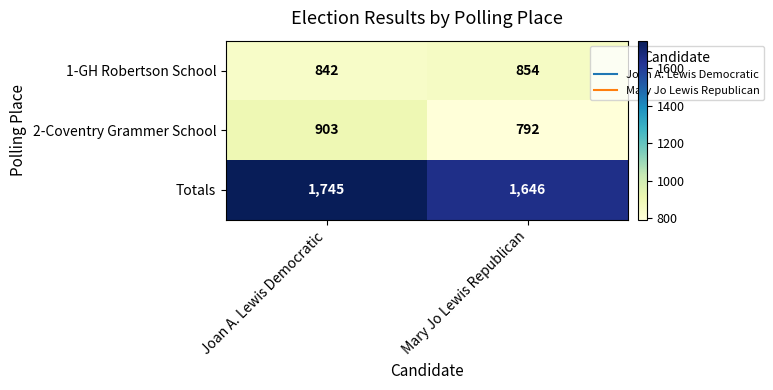

Rank the series at Mary Jo Lewis Republican from highest to lowest value.

Totals, 1-GH Robertson School, 2-Coventry Grammer School